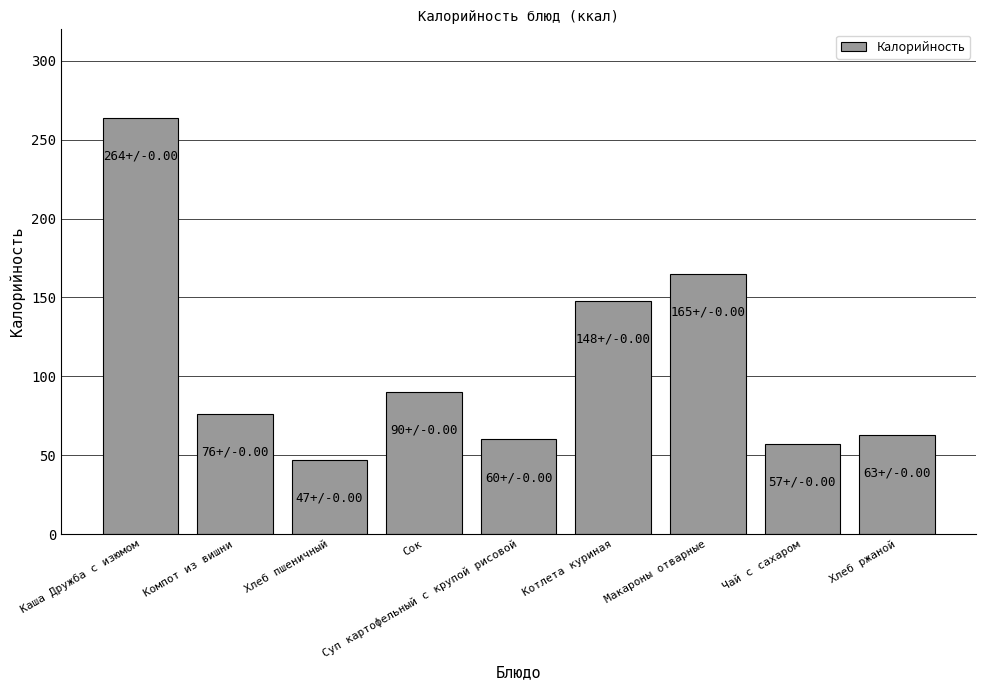

True or false: the data shows 148 at Котлета куриная.

True